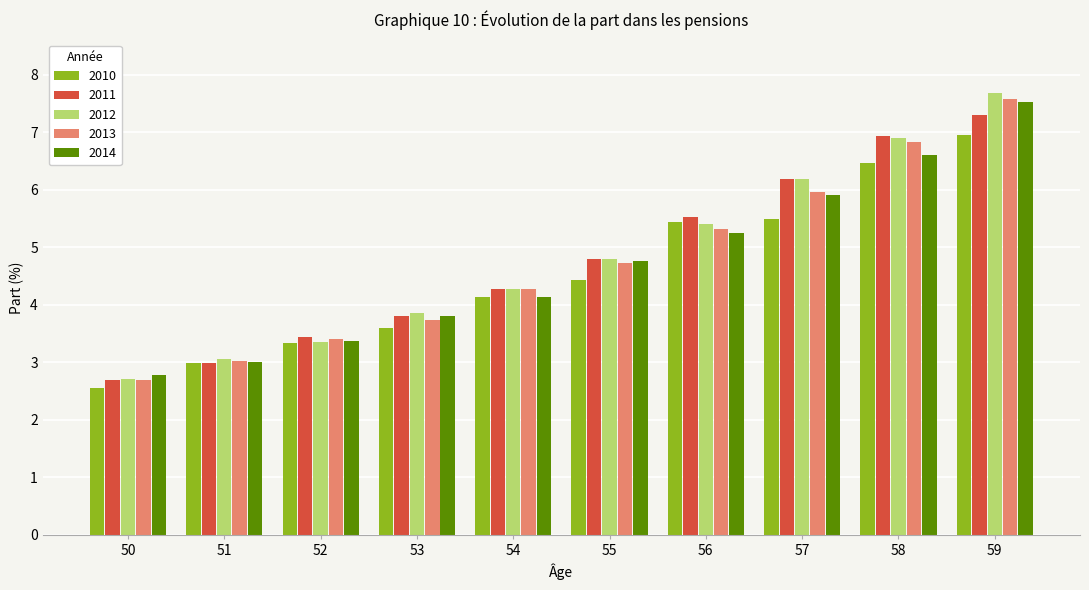

Reading left to right, list all the values displayed in this chart.

2010: 2.6	3.0	3.3	3.6	4.1	4.4	5.4	5.5	6.5	7.0
2011: 2.7	3.0	3.4	3.8	4.3	4.8	5.5	6.2	6.9	7.3
2012: 2.7	3.1	3.4	3.9	4.3	4.8	5.4	6.2	6.9	7.7
2013: 2.7	3.0	3.4	3.7	4.3	4.7	5.3	6.0	6.8	7.6
2014: 2.8	3.0	3.4	3.8	4.1	4.8	5.3	5.9	6.6	7.5